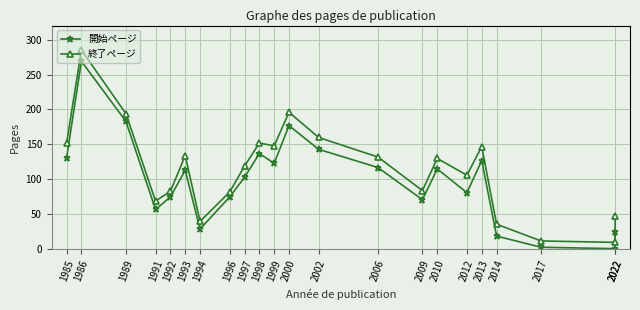

What is the value of the 開始ページ point at the 15th from the left?

71